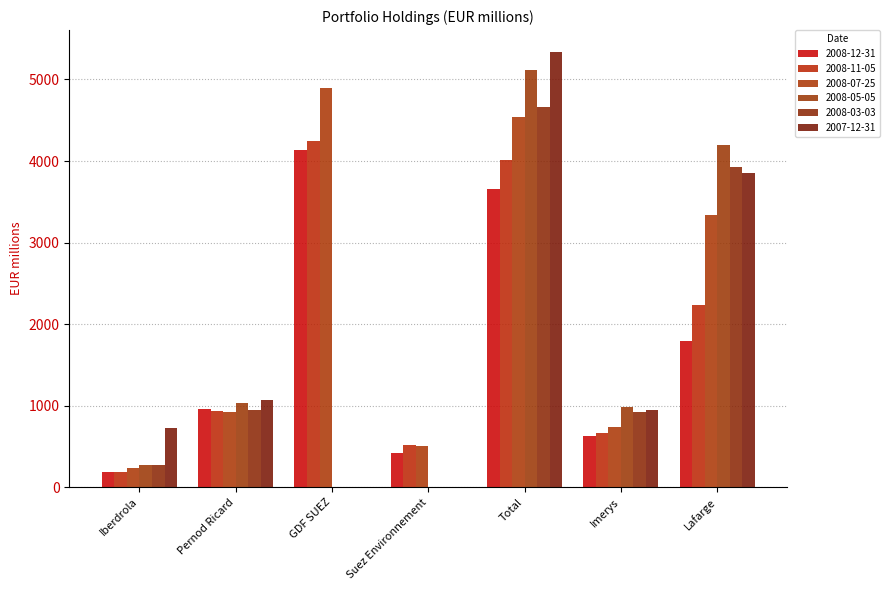

What are all the series names shown in the legend?

2008-12-31, 2008-11-05, 2008-07-25, 2008-05-05, 2008-03-03, 2007-12-31